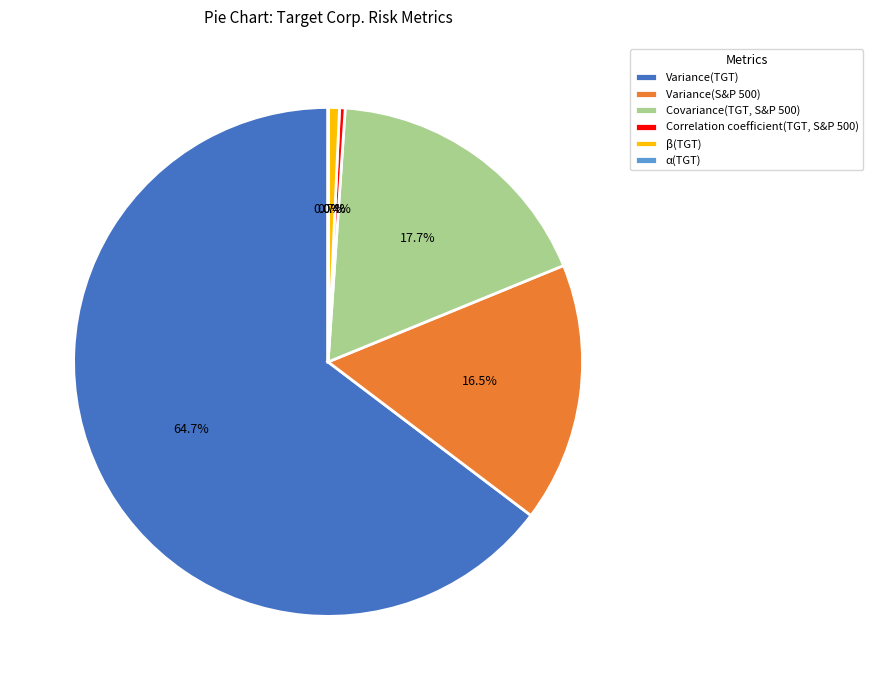

Which category has the biggest portion of the pie?

Variance(TGT)